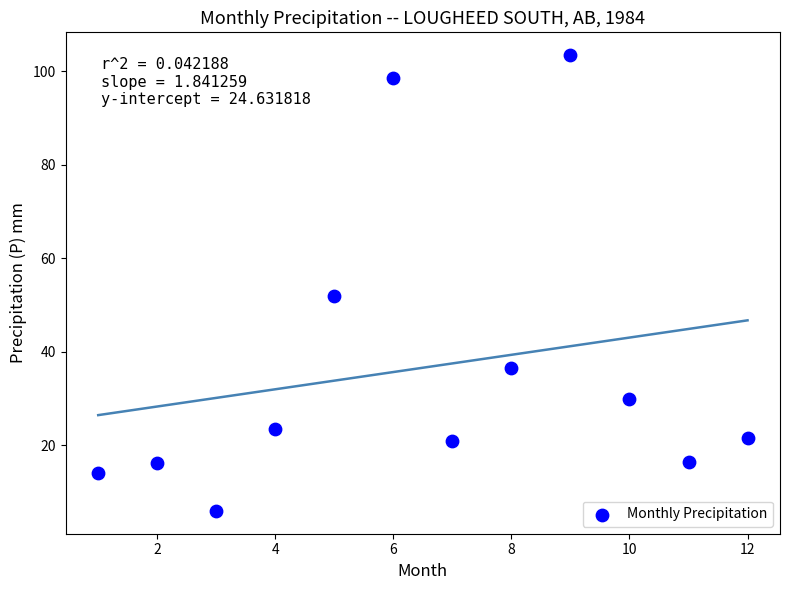

What is the range of Y values (max minus min)?

97.4